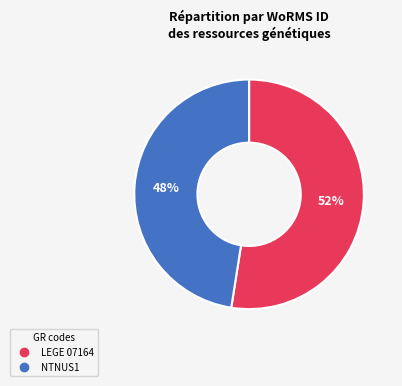

Rank the categories by value from highest to lowest.

LEGE 07164, NTNUS1